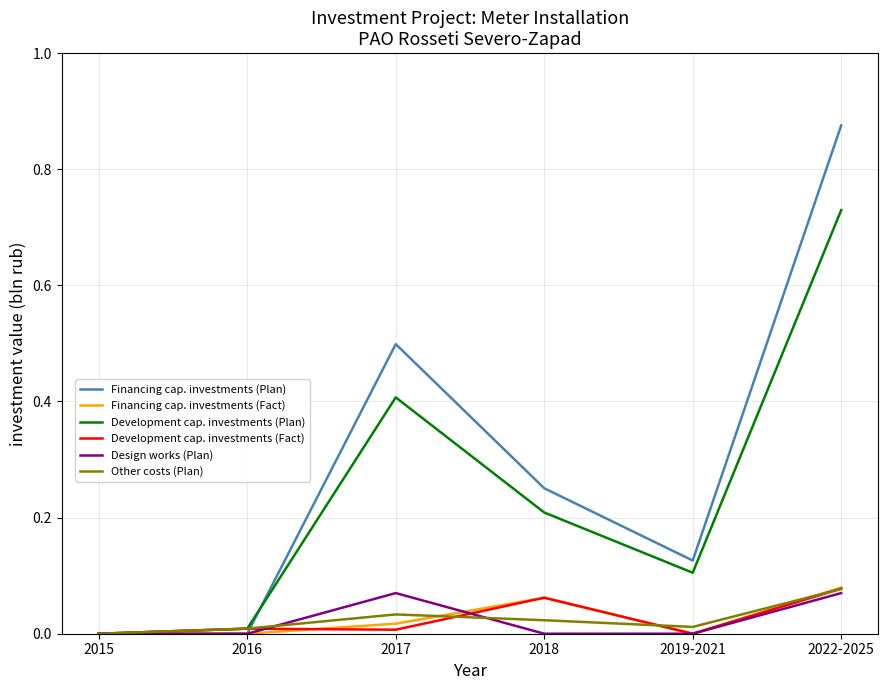

What is the total value across all series at 2018?

0.6